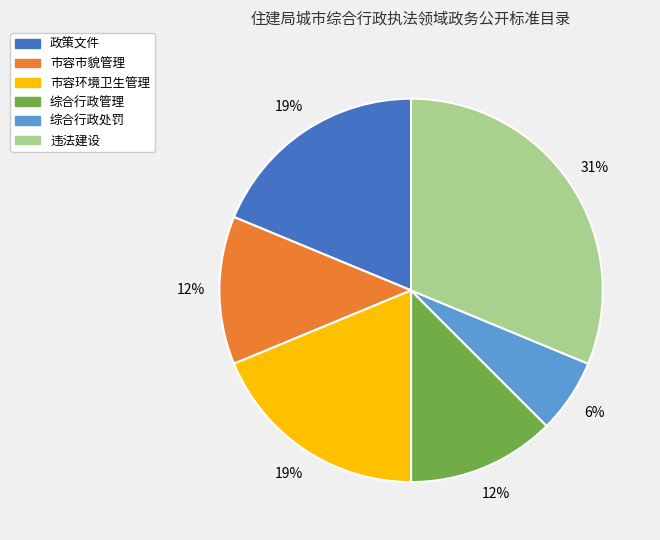

Is it true that 政策文件 is 13% of the pie?

False